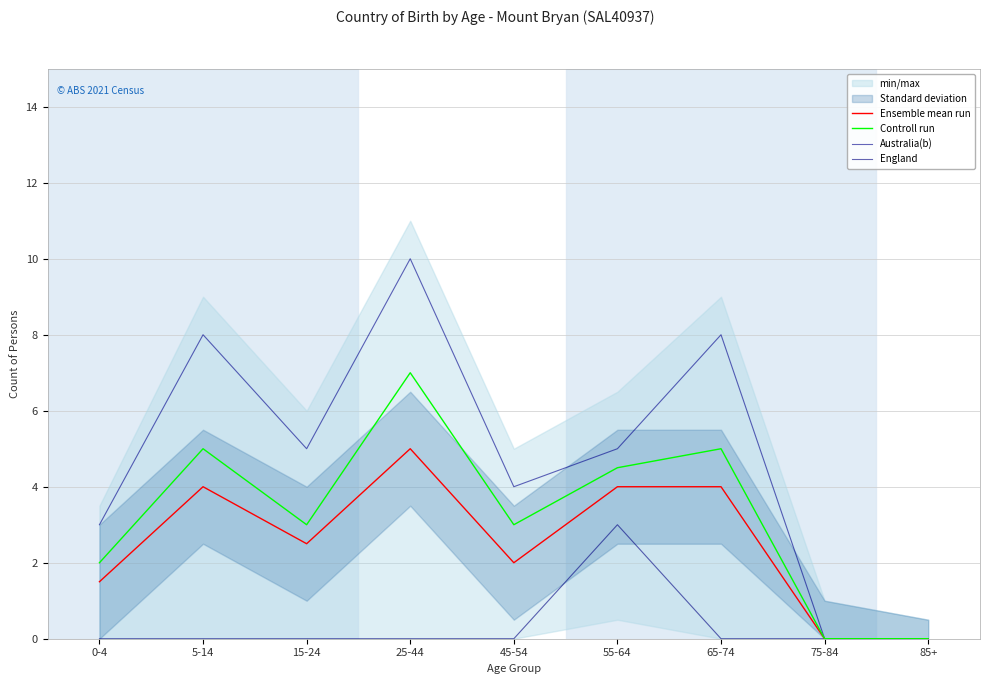

Reading left to right, transcribe all the data shown in this chart.

Ensemble mean run: 1.5	4.0	2.5	5.0	2.0	4.0	4.0	0.0	0.0
Controll run: 2.0	5.0	3.0	7.0	3.0	4.5	5.0	0.0	0.0
Australia(b): 3.0	8.0	5.0	10.0	4.0	5.0	8.0	0.0	0.0
England: 0.0	0.0	0.0	0.0	0.0	3.0	0.0	0.0	0.0